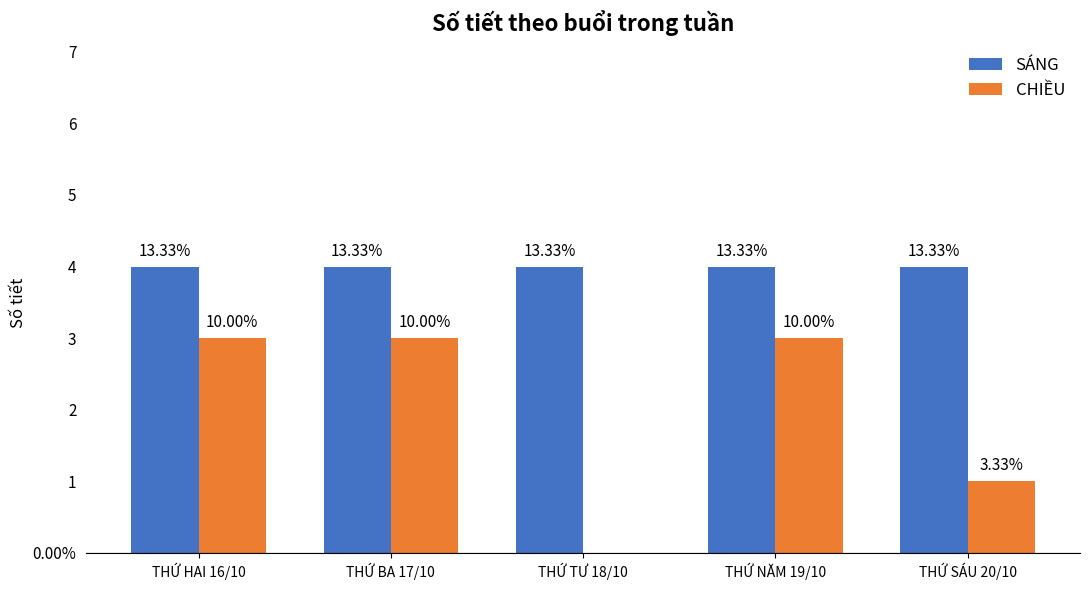

How many CHIỀU values are between 1 and 3?

4